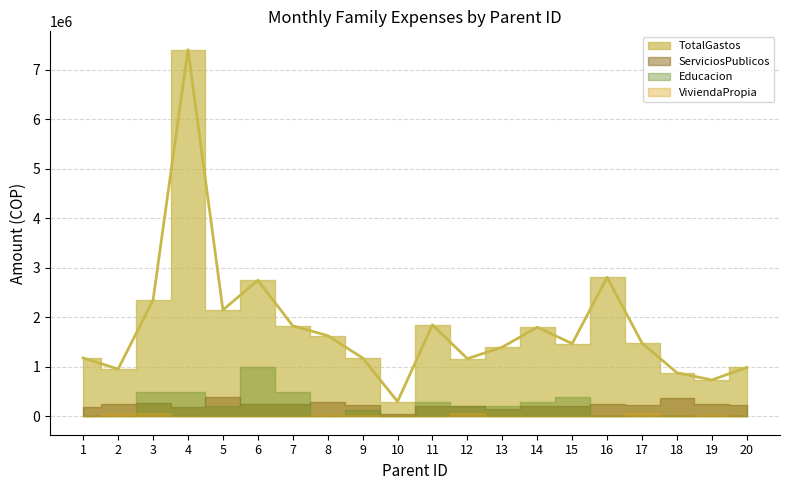

How many data points does each series have?

20